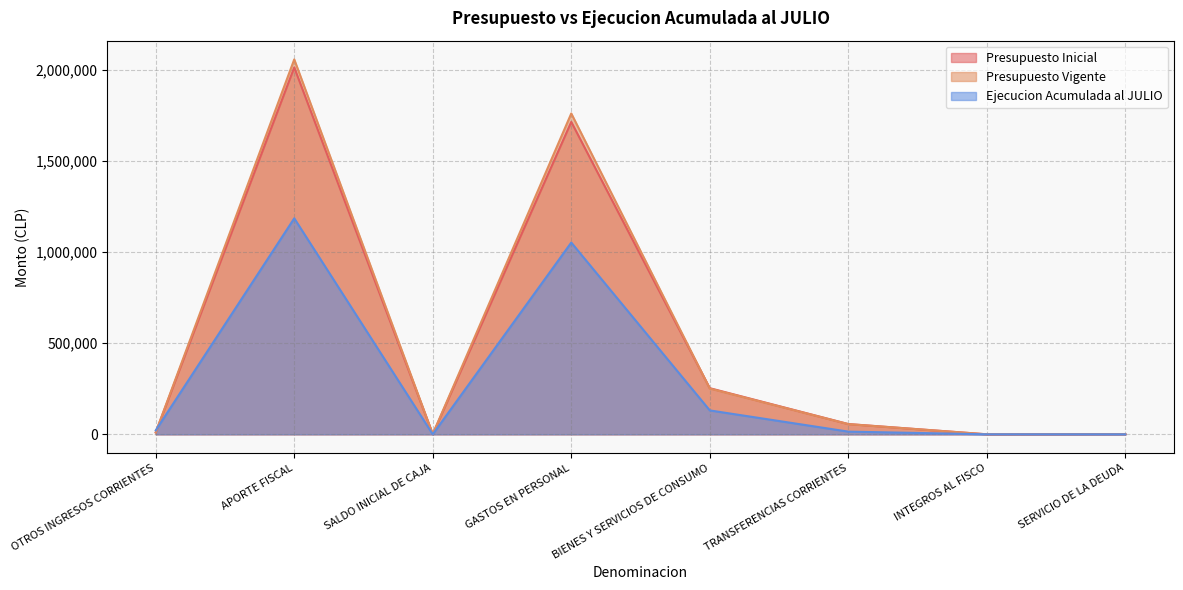

What is the maximum value shown in the chart?

2056321